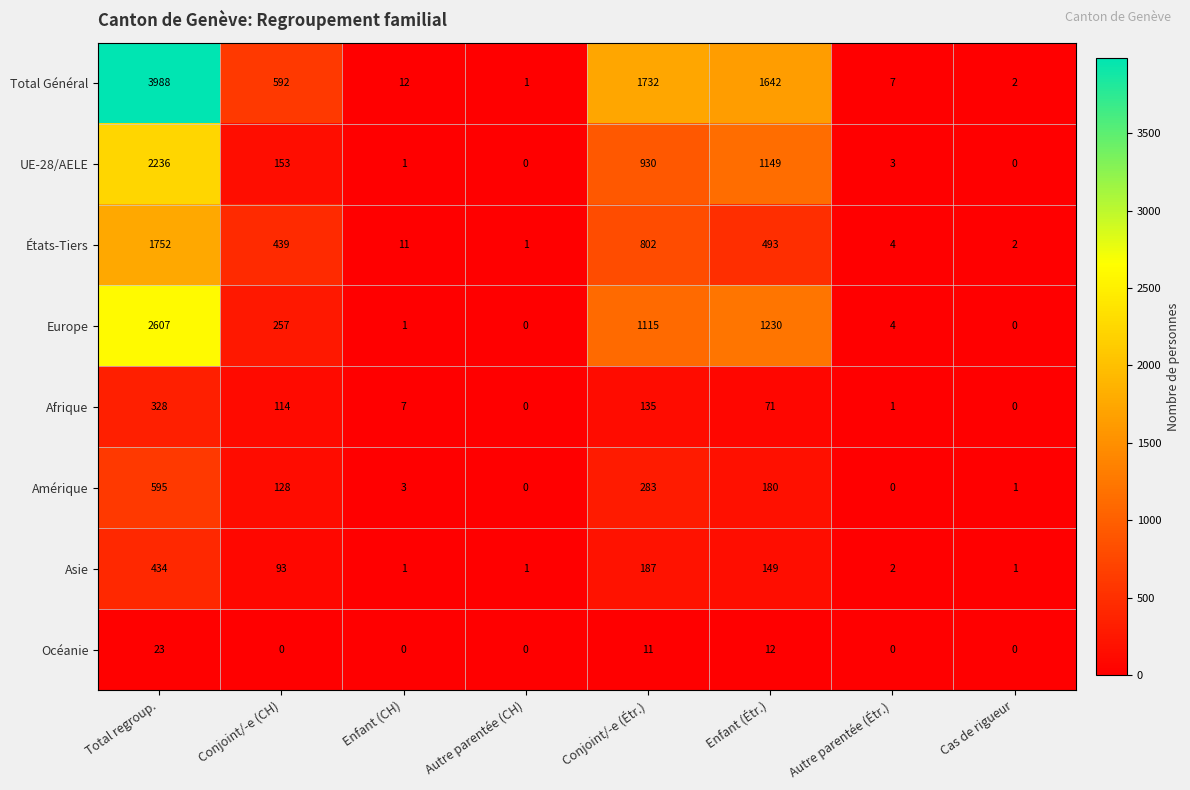

What is the difference between the second highest and minimum values in the Total Général series?

1731